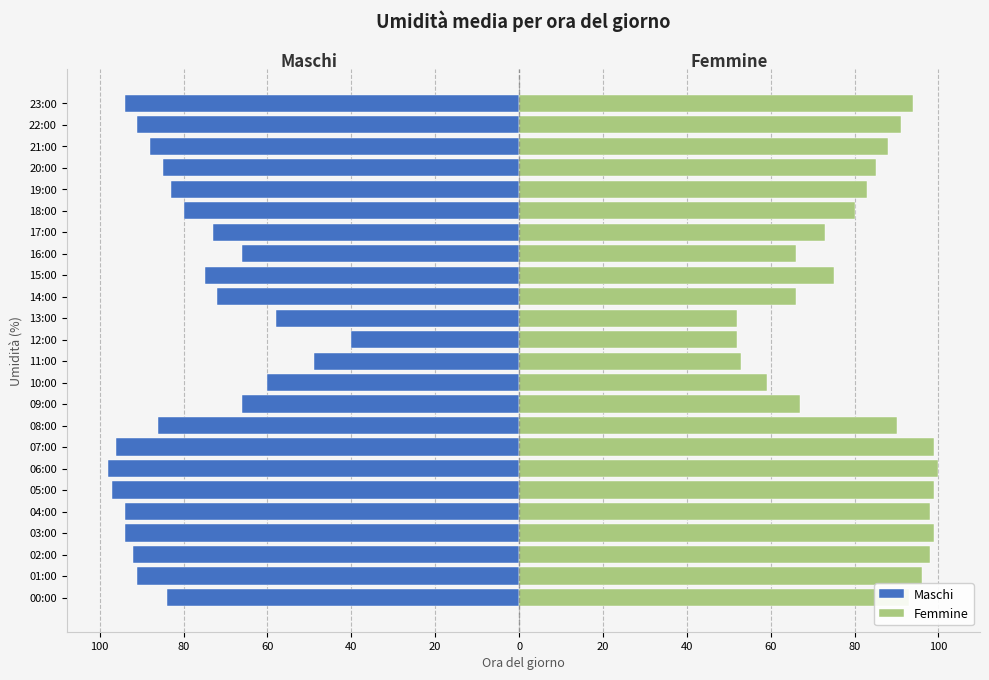

Rank the series at 15:00 from lowest to highest value.

Maschi, Femmine